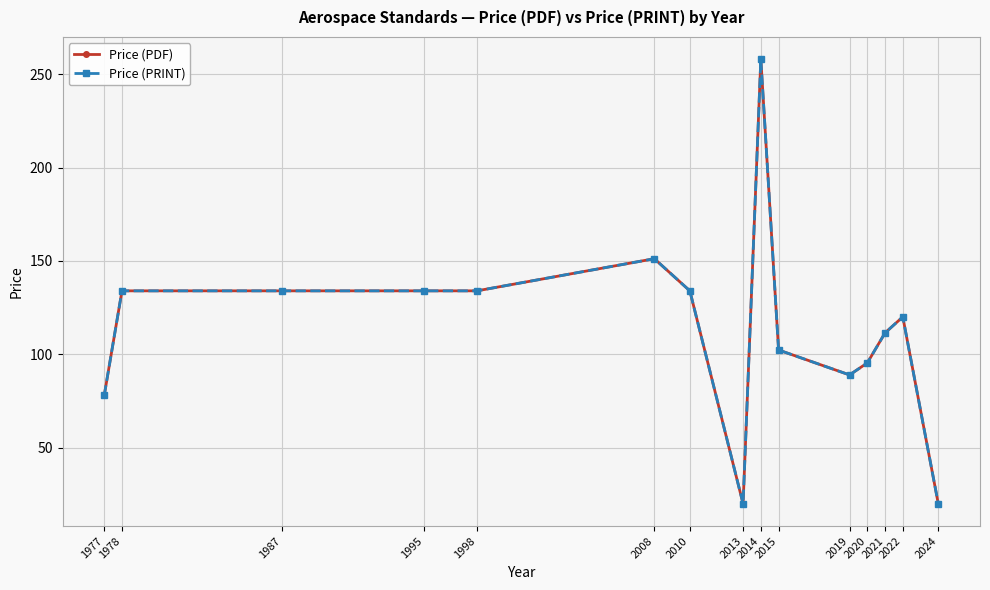

Does the chart have visible grid lines?

Yes